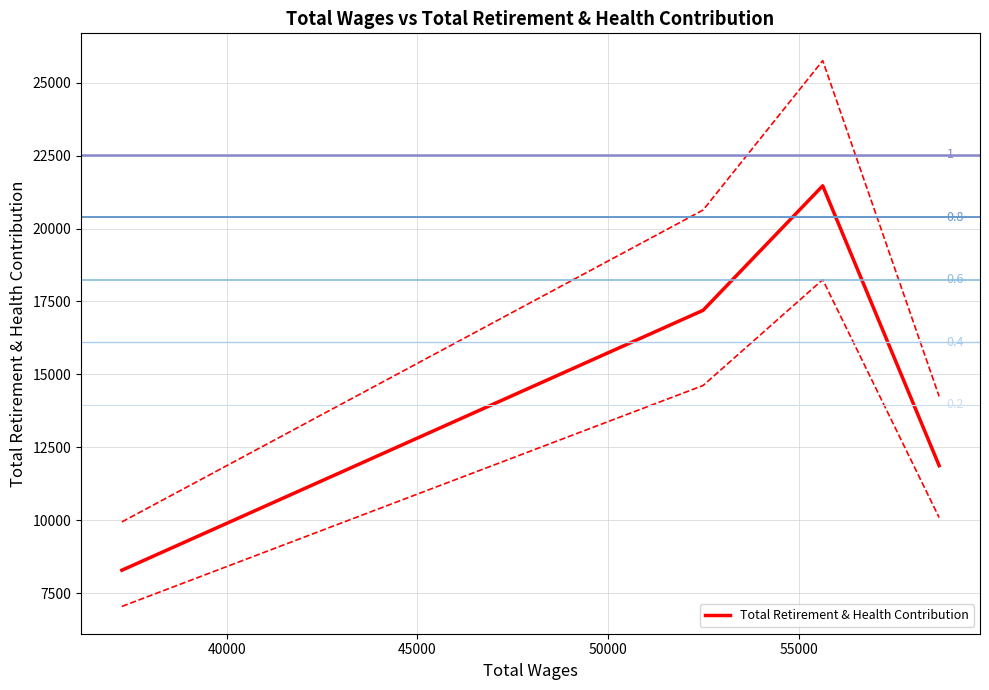

What is the lowest value of the Total Retirement & Health Contribution series?

8282